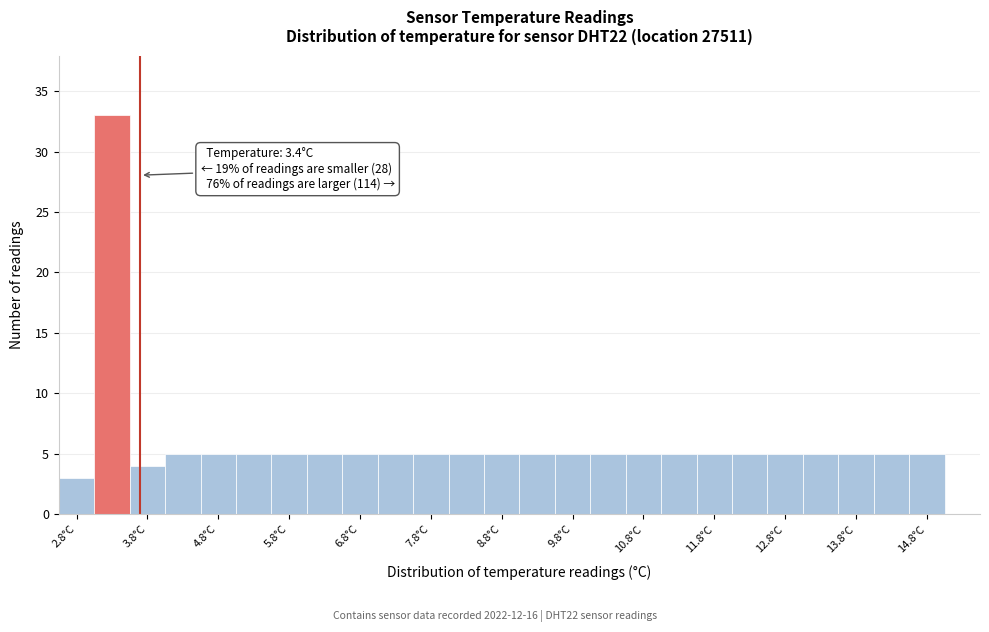

Over which range of the x-axis is the bar tallest?

3.0 to 3.5